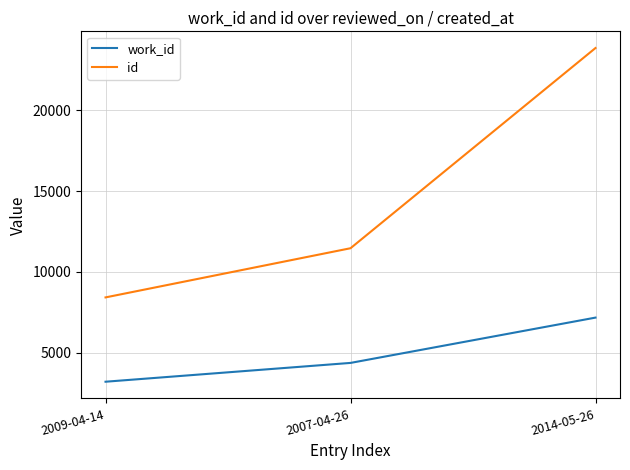

Which series changed the most between 2007-04-26 and 2014-05-26?

id